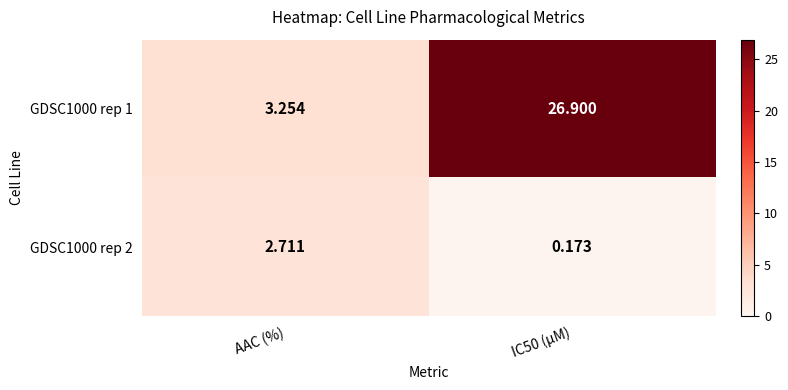

List the series in order of their peak value, lowest first.

GDSC1000 rep 2, GDSC1000 rep 1